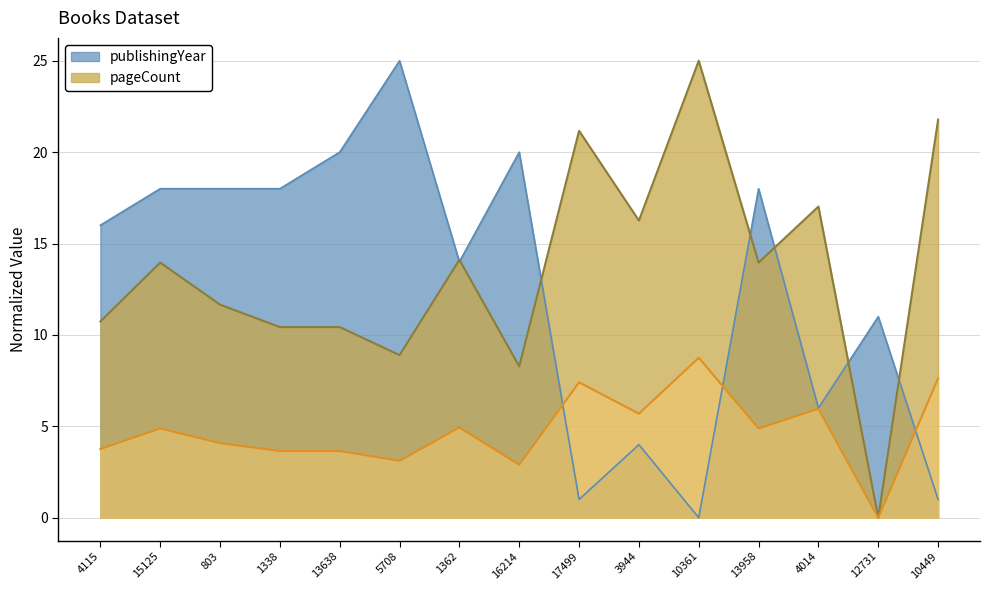

Reading left to right, extract all data points from this chart.

publishingYear: 16.0	18.0	18.0	18.0	20.0	25.0	14.0	20.0	1.0	4.0	0.0	18.0	6.0	11.0	1.0
pageCount: 10.7	14.0	11.7	10.4	10.4	8.9	14.1	8.3	21.2	16.3	25.0	14.0	17.0	0.0	21.8